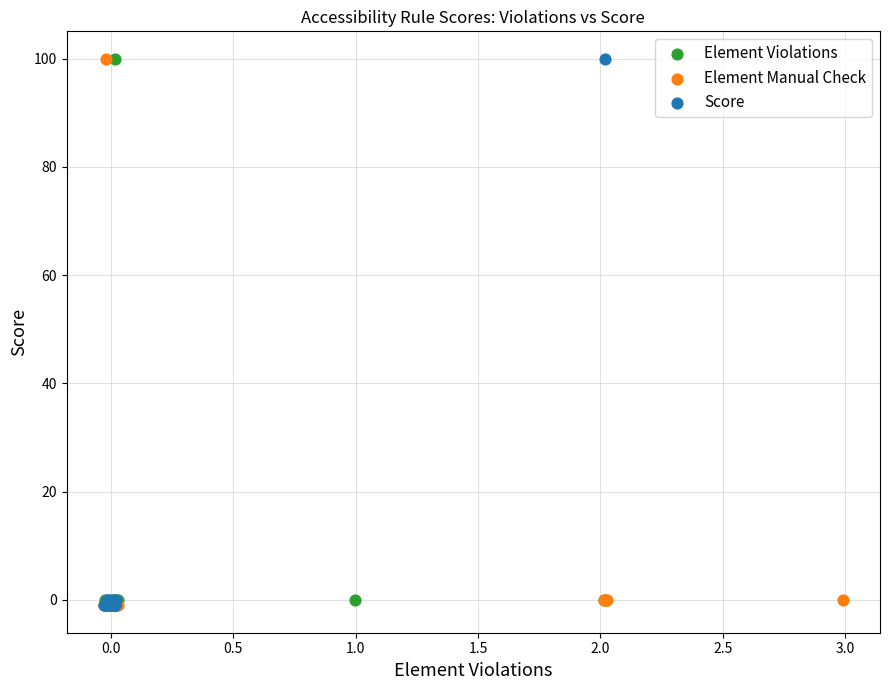

What are all the series names shown in the legend?

Element Violations, Element Manual Check, Score